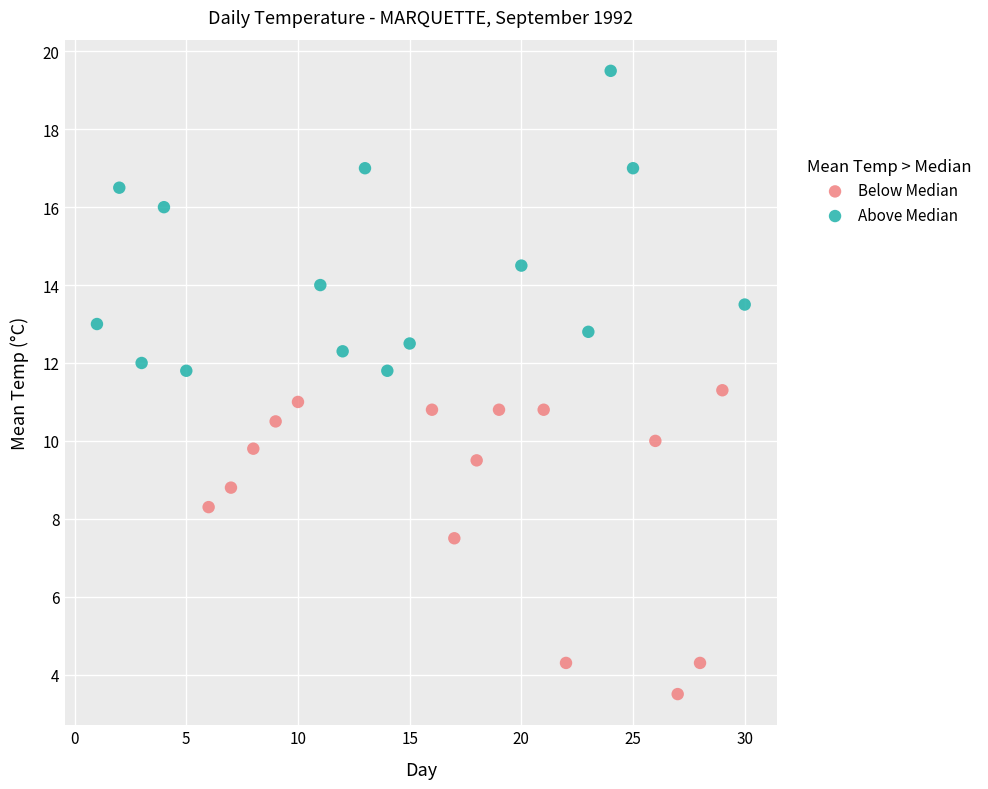

What are all the series names shown in the legend?

Below Median, Above Median